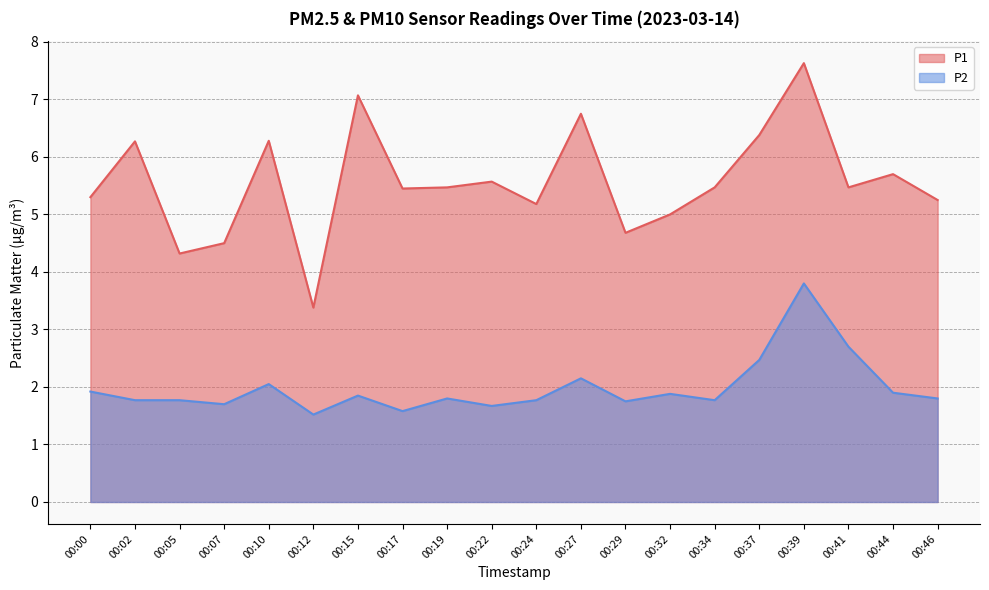

At which category does P2 reach its first local valley?

00:07